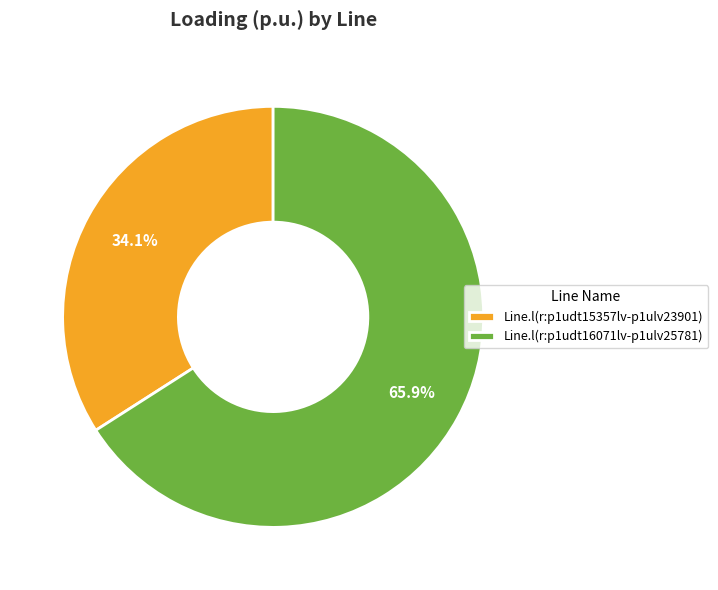

To the nearest percent, what portion does Line.l(r:p1udt16071lv-p1ulv25781) represent?

66%